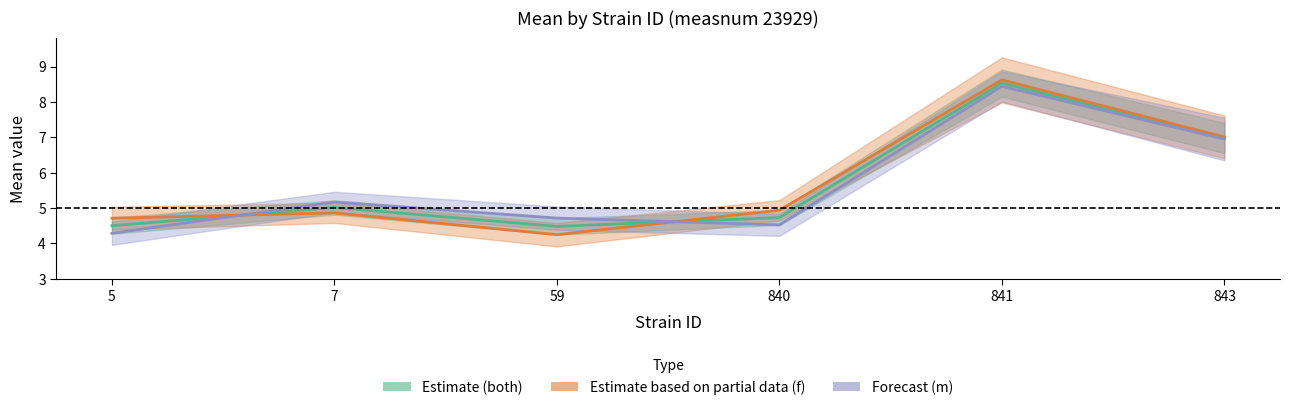

Is it true that Estimate female equals 4.9 at 7?

True